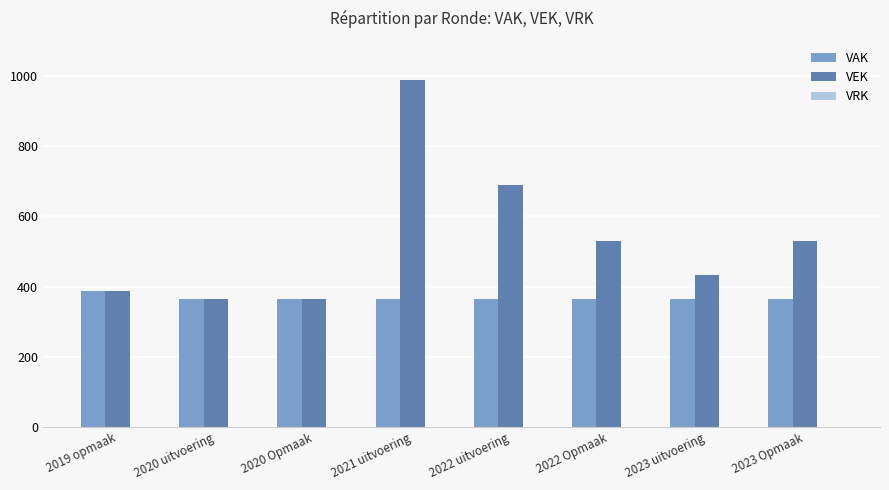

At which category is the sum across all series the highest?

2021 uitvoering